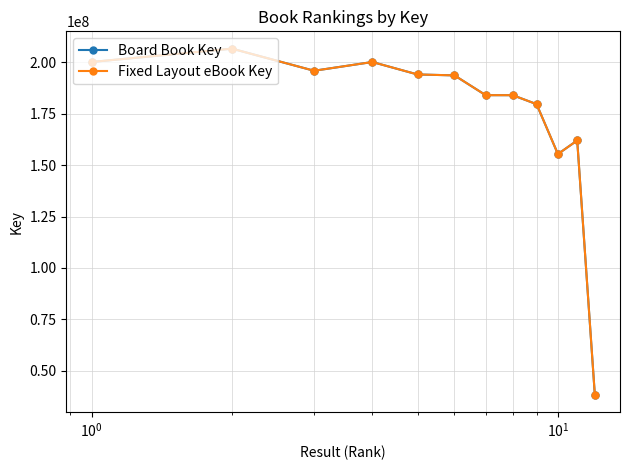

Is this an area chart (filled region under the line)?

No